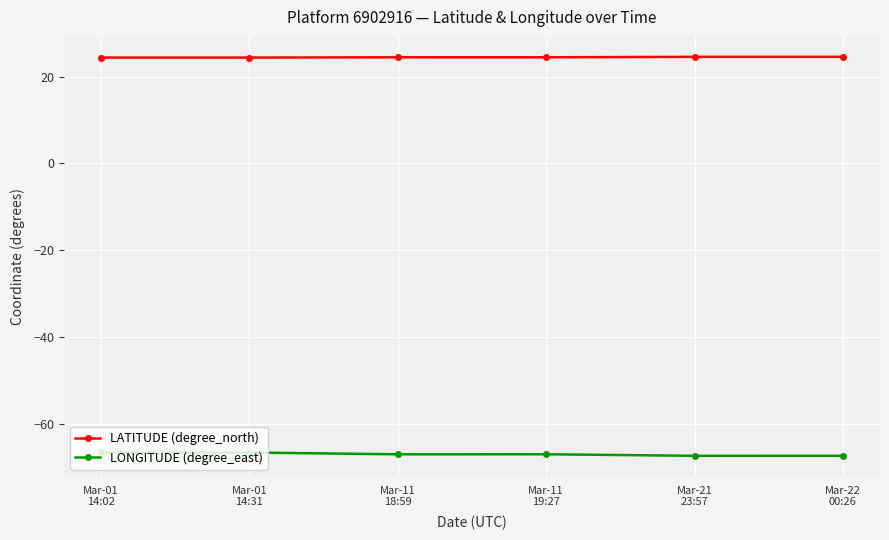

True or false: LATITUDE (degree_north) has more than 2 interior local peaks.

False